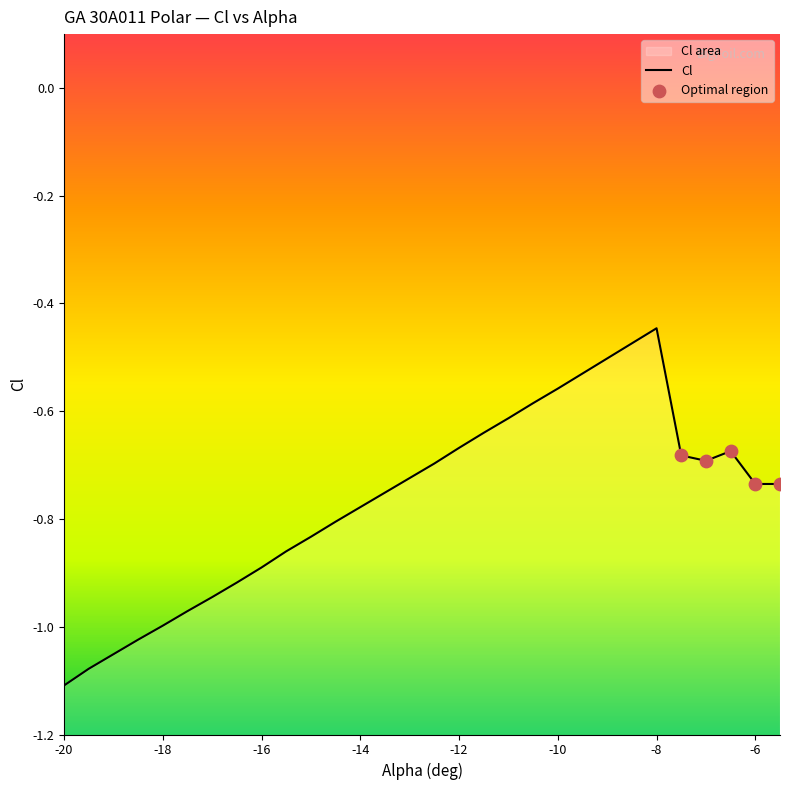

Between -16 and -7, which is larger?

-7